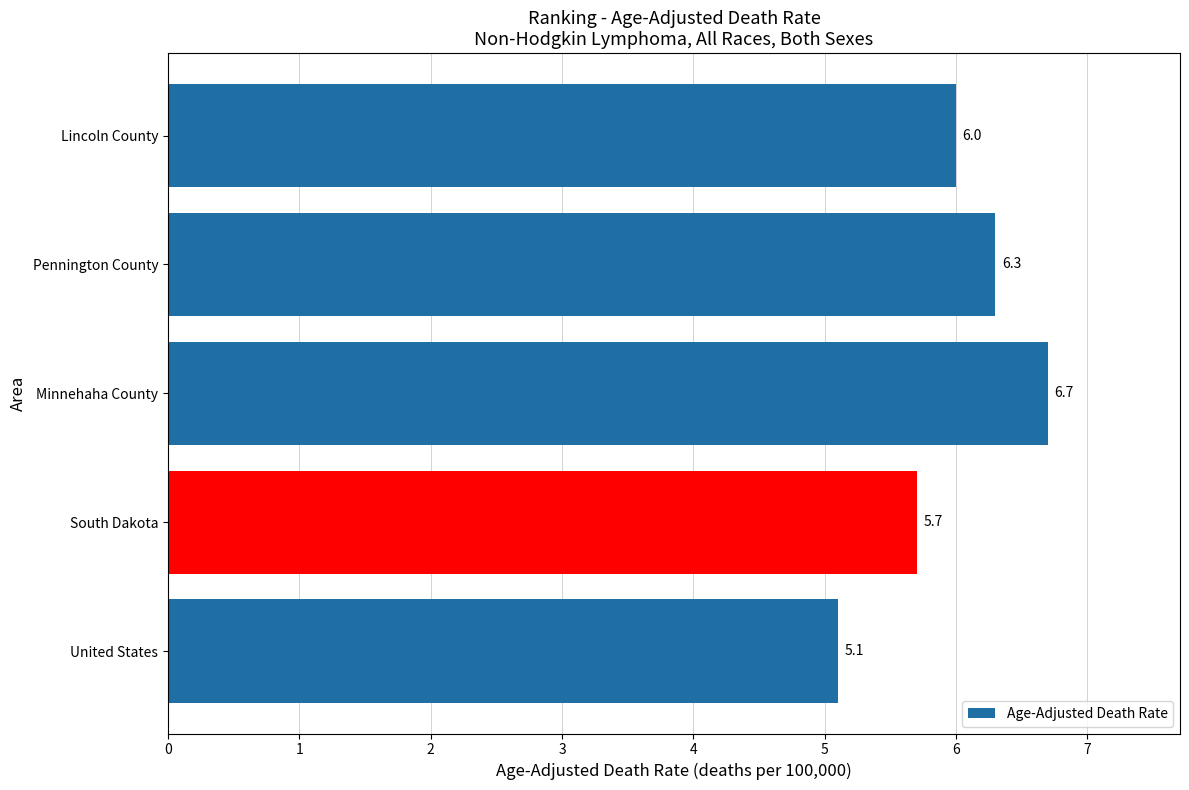

What is the difference between the second highest and second lowest values?

0.6